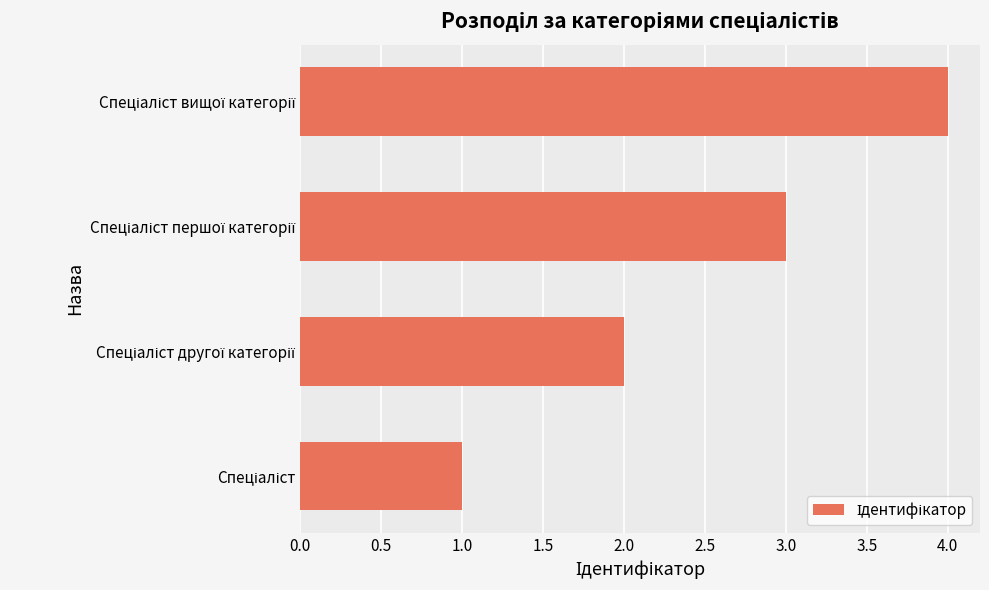

Are the bars horizontal?

Yes